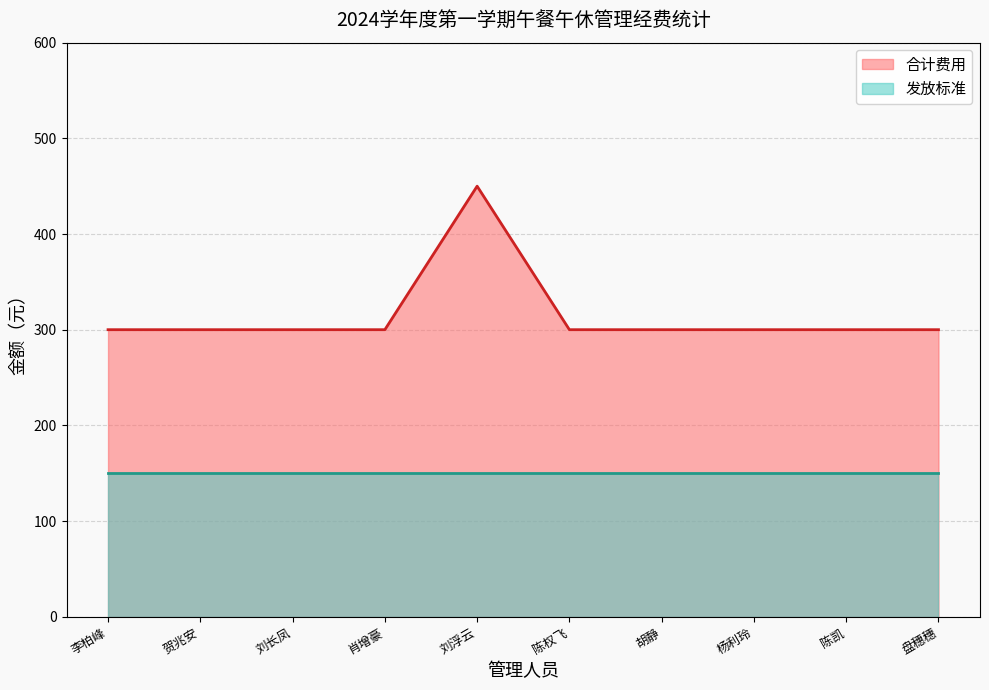

Read the value at 贺兆安, to the nearest 10.

300